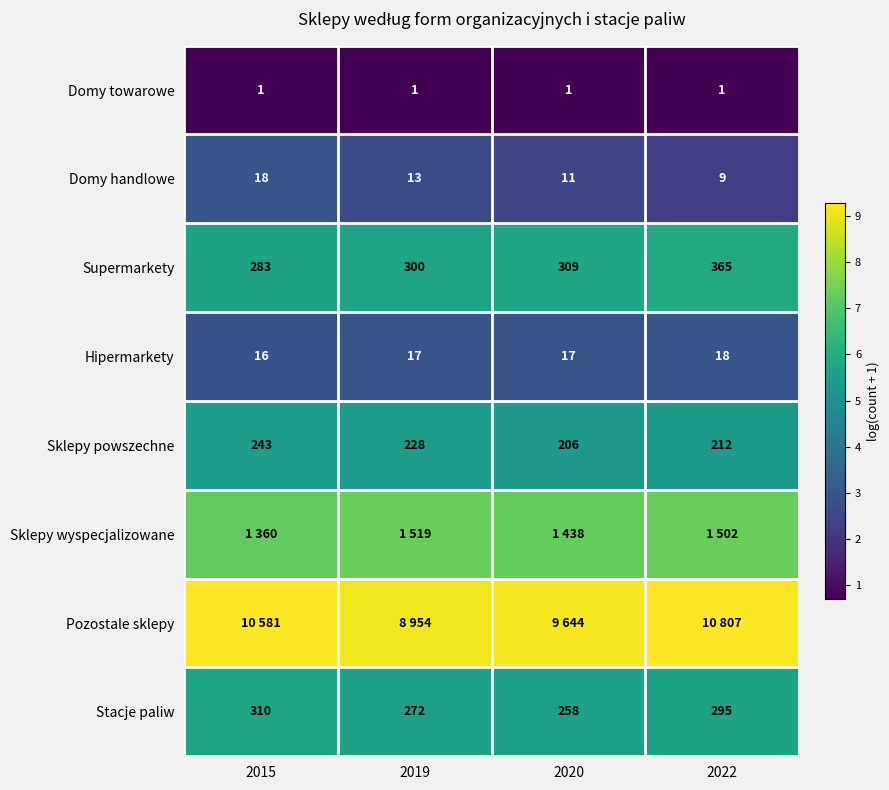

Which has a higher value, 2019 or 2015?

2019